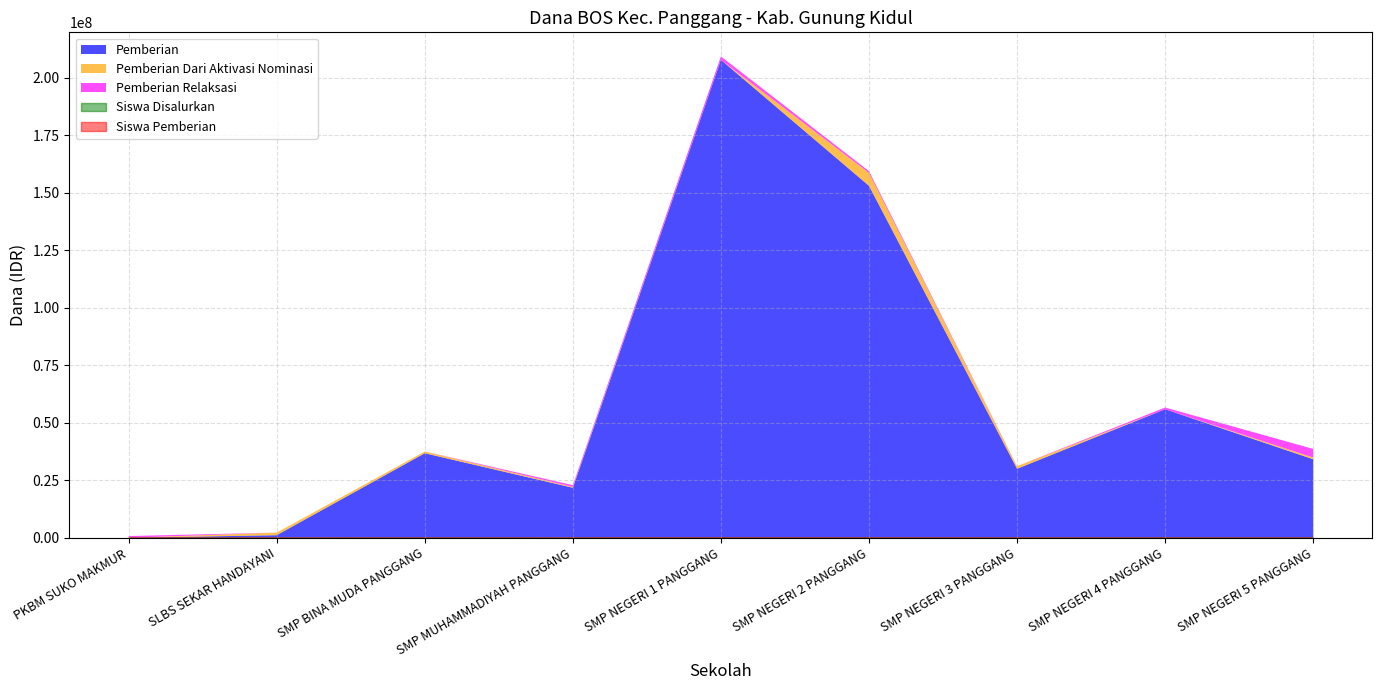

What is the sum of the Siswa Disalurkan values at SMP NEGERI 4 PANGGANG and SMP NEGERI 2 PANGGANG?

350